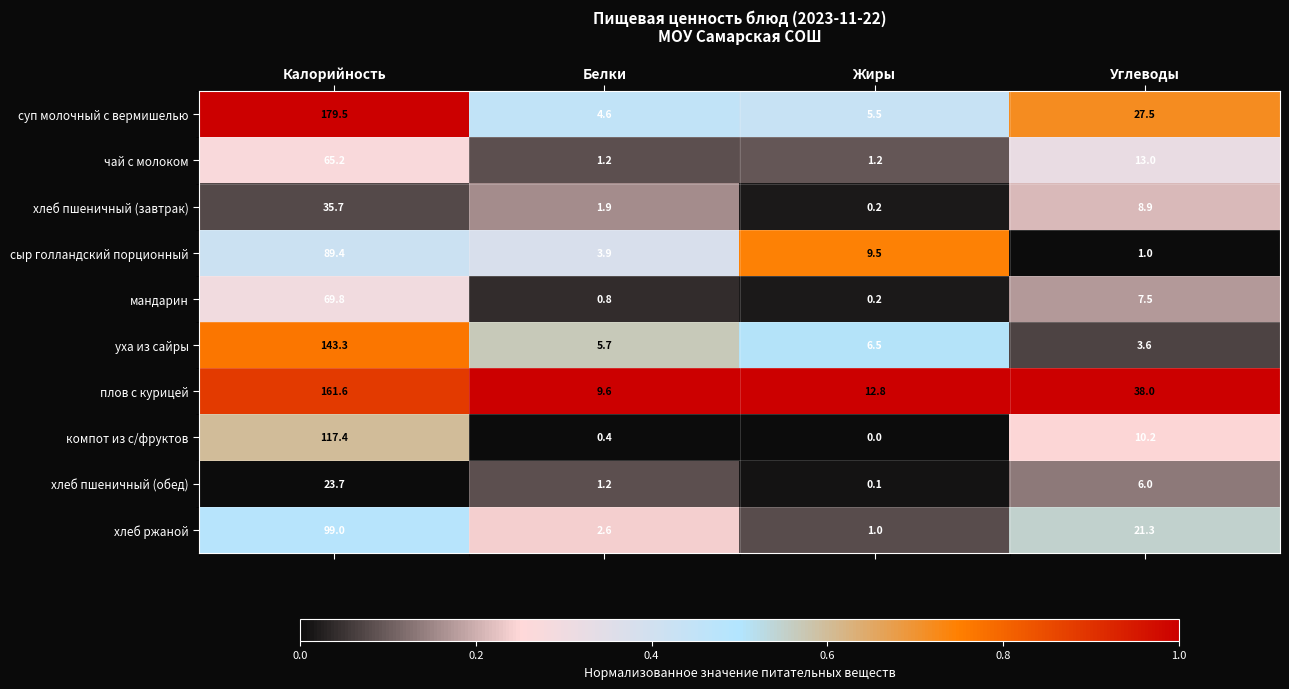

Is the value of плов с курицей at Углеводы greater than the value of компот из с/фруктов at Жиры?

Yes